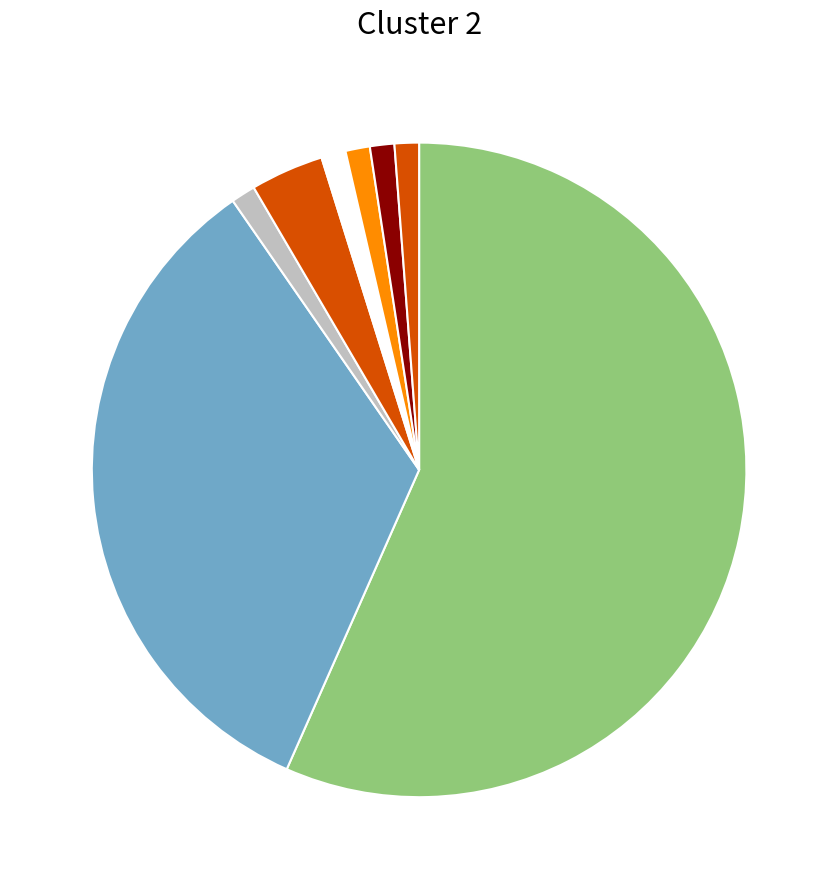

Is there any slice that represents more than half of the pie?

Yes